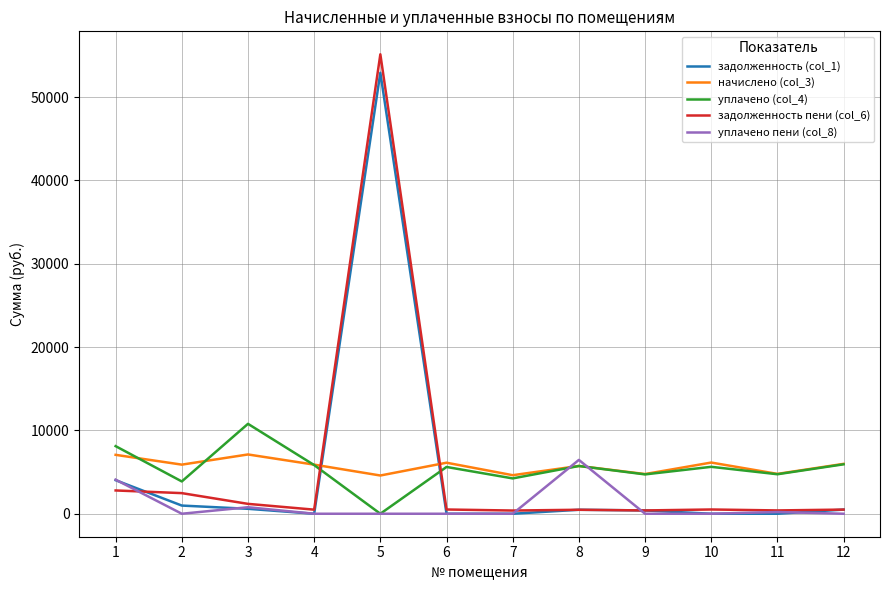

True or false: задолженность (col_1) and начислено (col_3) cross at least once.

True